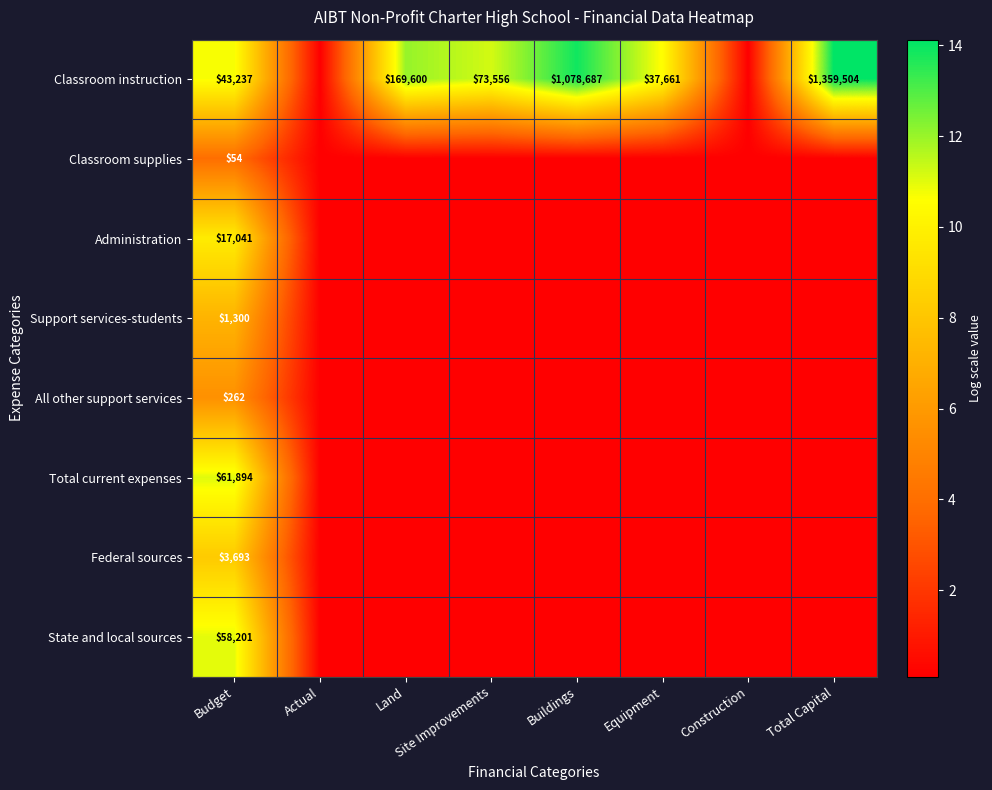

At Budget, list the series in order from largest to smallest.

Total current expenses, State and local sources, Classroom instruction, Administration, Federal sources, Support services-students, All other support services, Classroom supplies